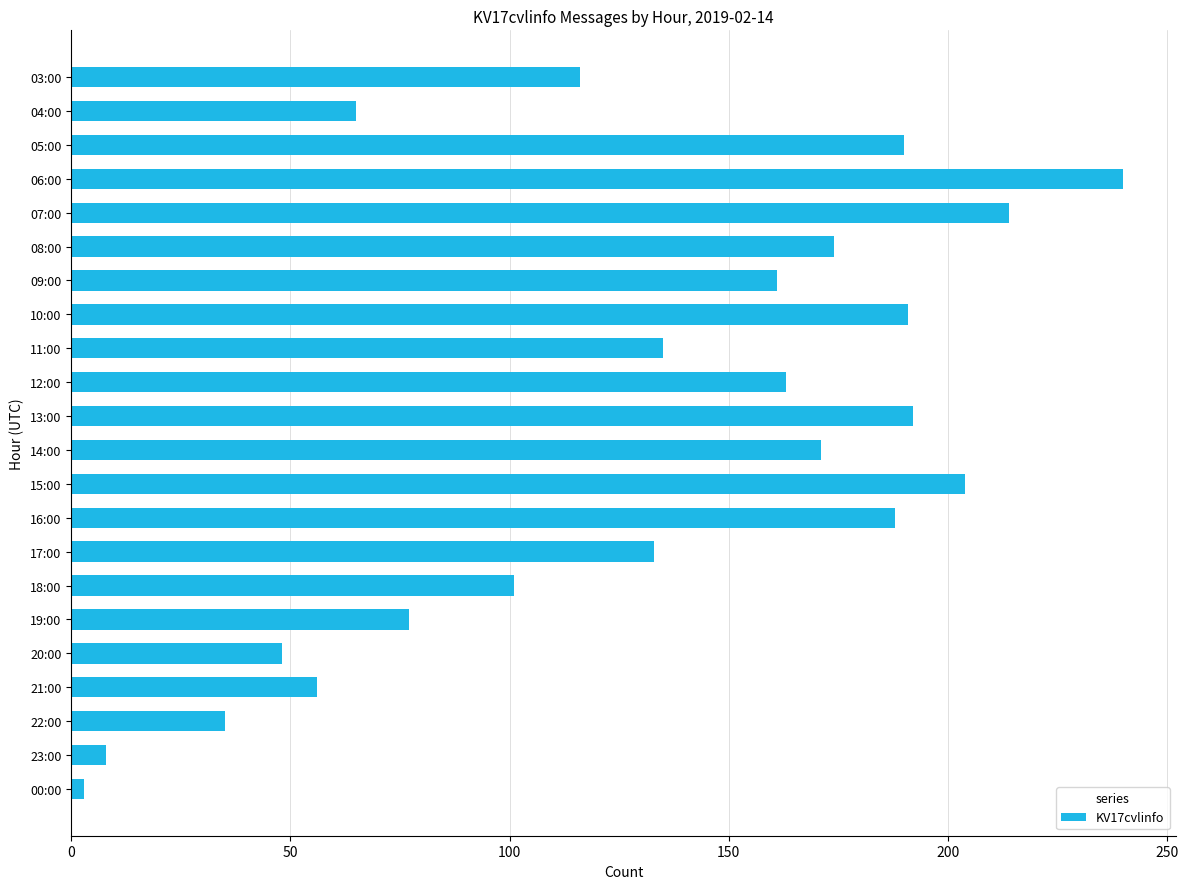

Between 09:00 and 22:00, which is larger?

09:00